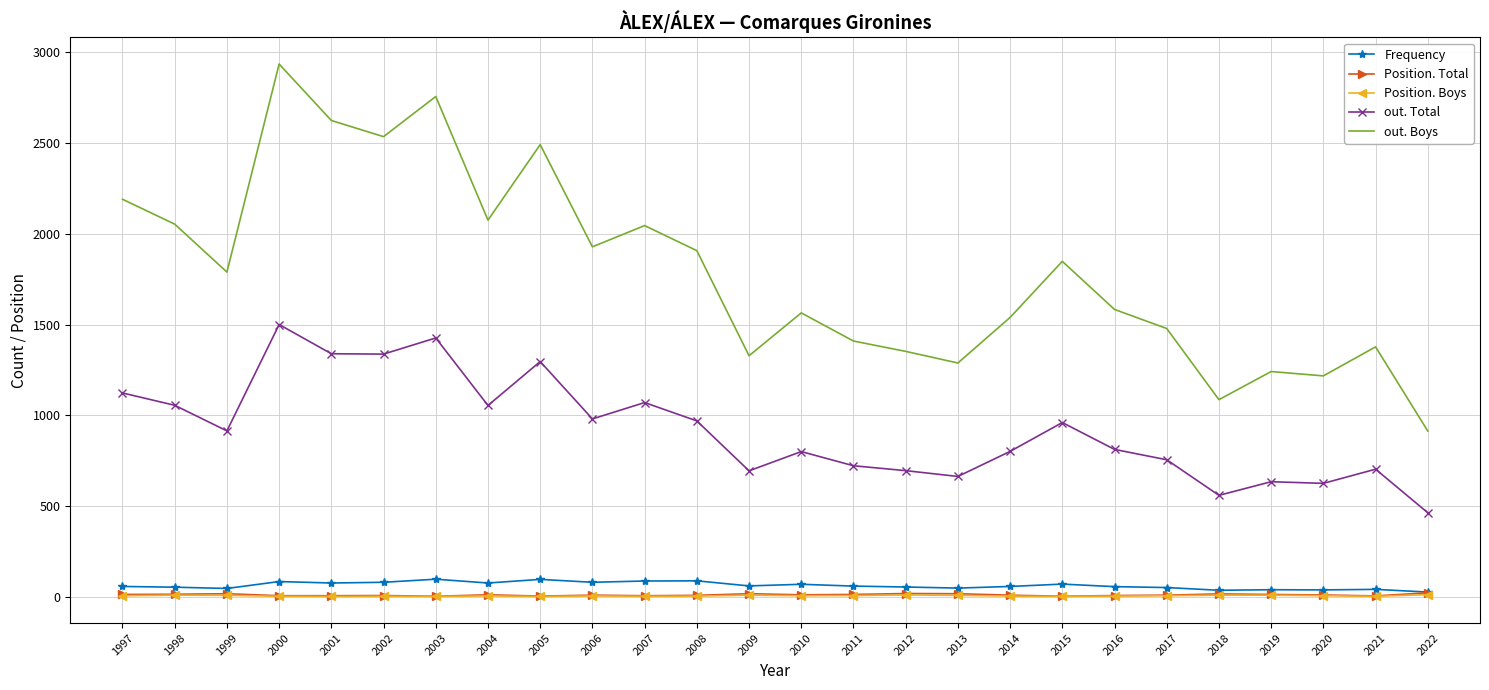

The value of out. Total at 2006 is 398. True or false?

False